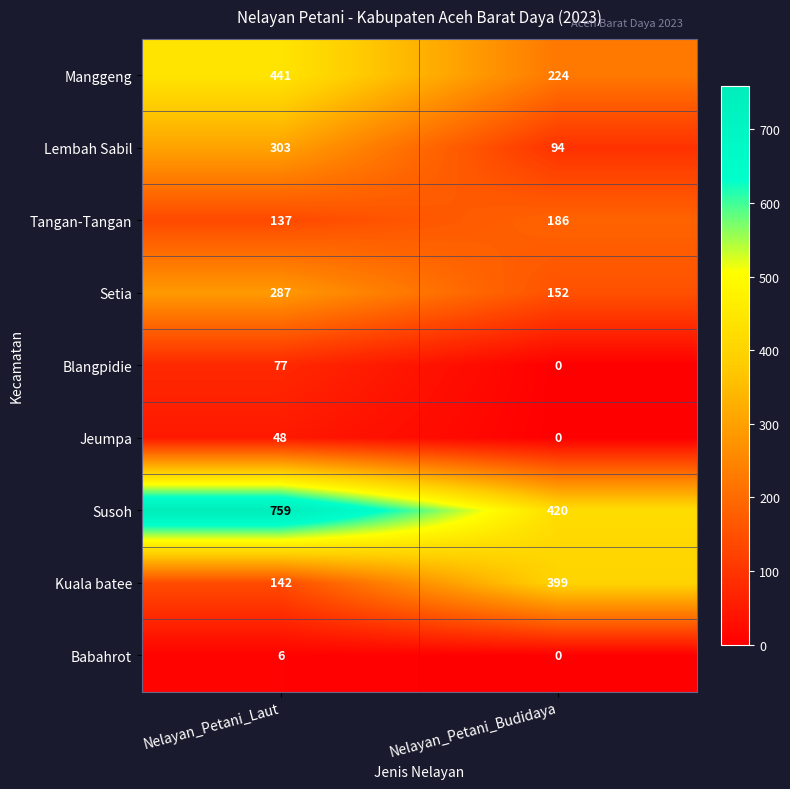

What is the sum of the Kuala batee values at Nelayan_Petani_Laut and Nelayan_Petani_Budidaya?

541